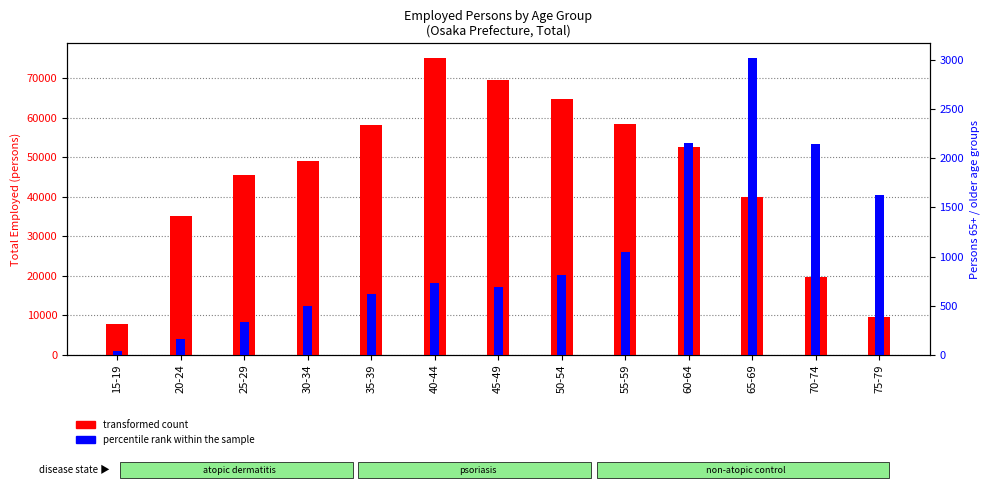

List the series in order of their peak value, lowest first.

percentile rank within the sample, transformed count